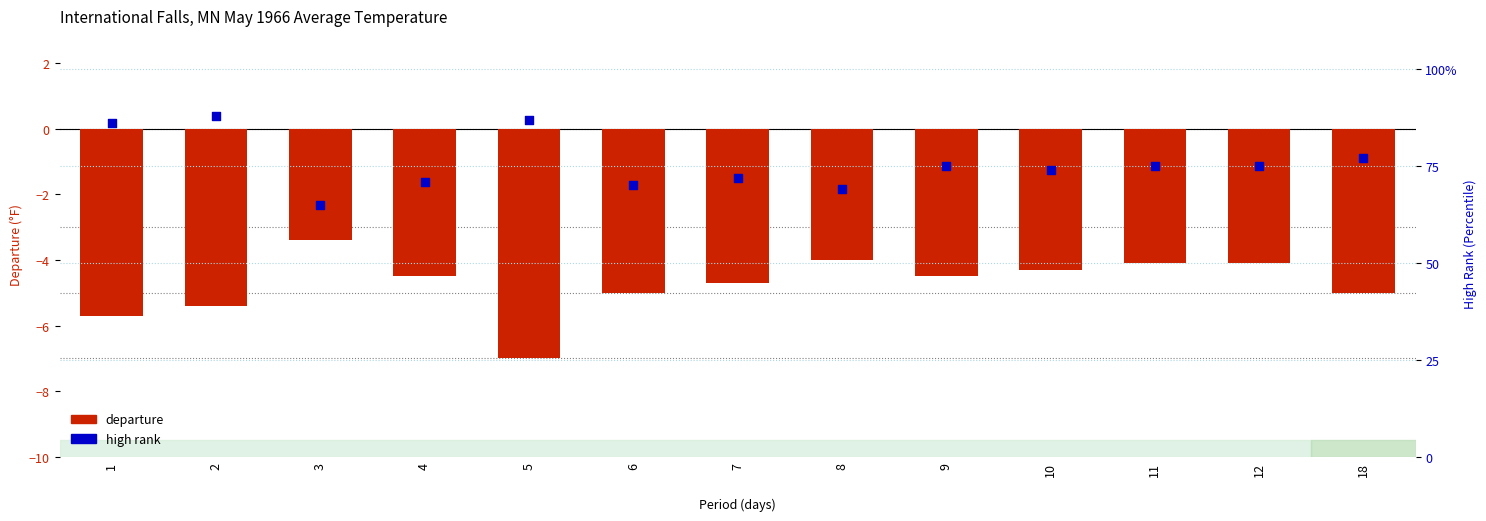

What are all the series names shown in the legend?

departure, high rank